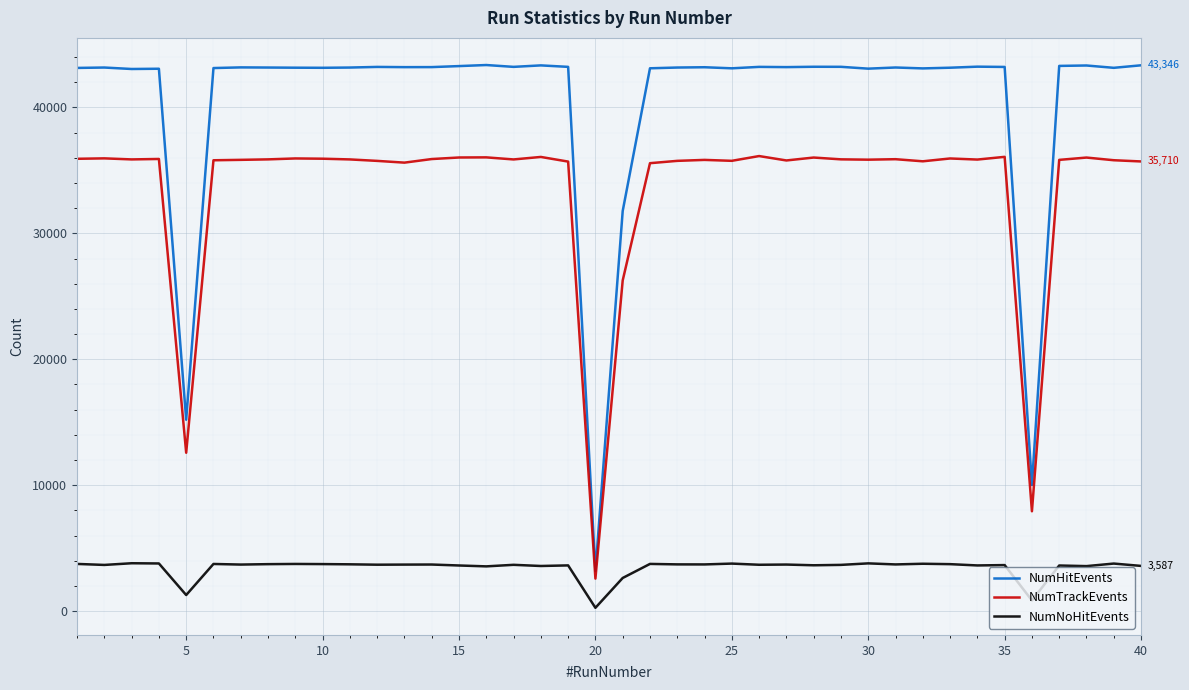

Which series has the largest total across all categories?

NumHitEvents